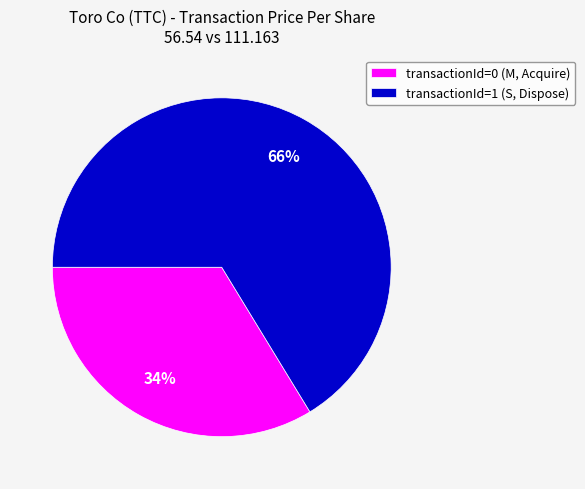

What is the ratio of the value at transactionId=0 (M, Acquire) to the value at transactionId=1 (S, Dispose)?

0.5